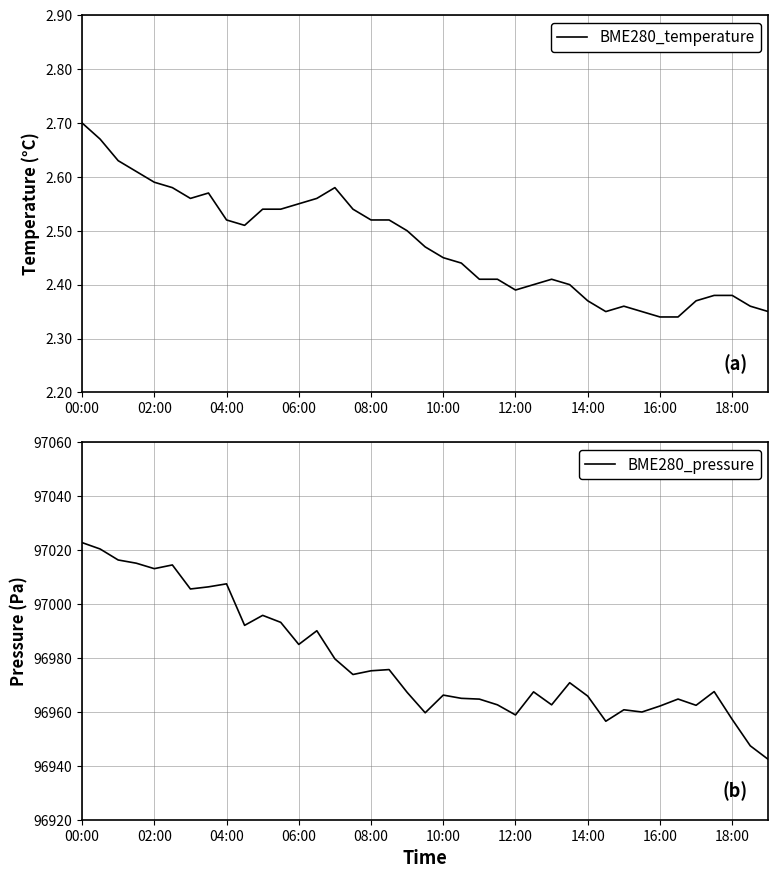

Rank the series by their maximum value, from lowest to highest.

BME280_temperature, BME280_pressure